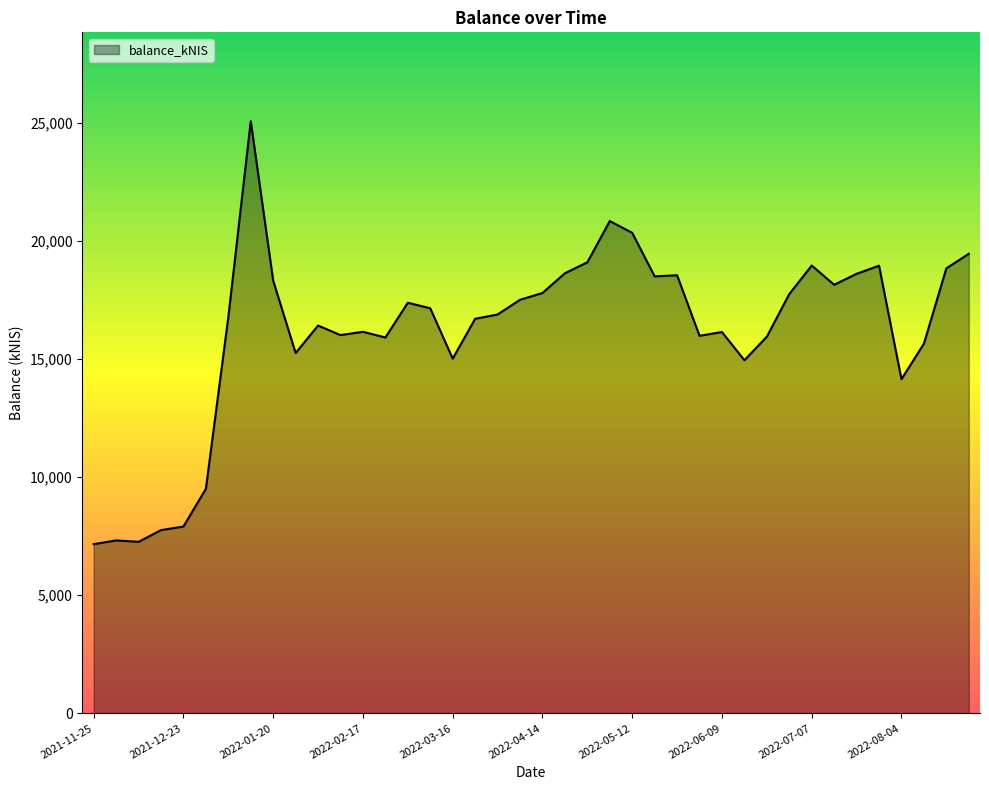

What is the smallest value displayed?

7161.7